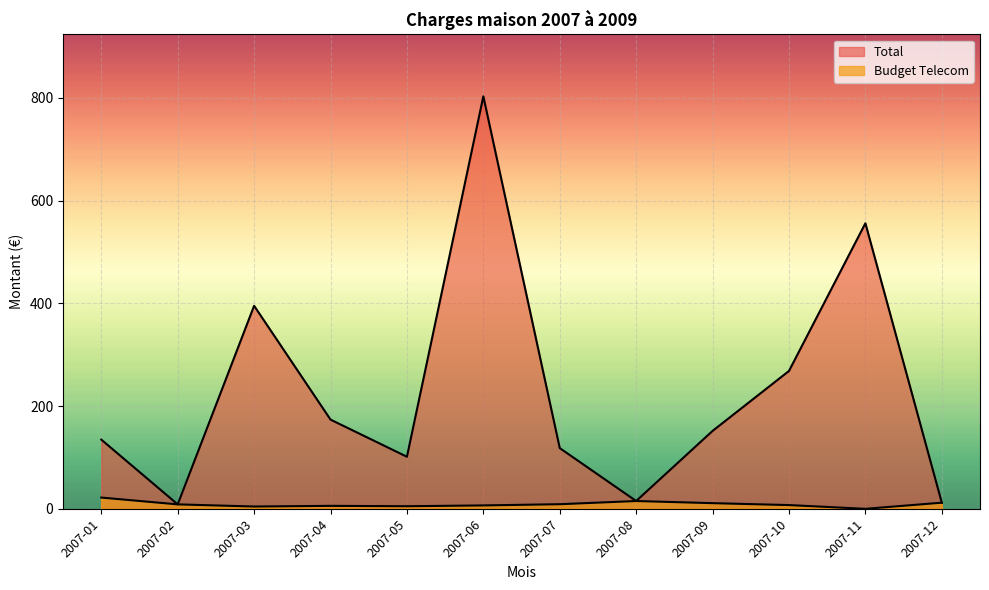

Rank the series by their average value, from lowest to highest.

Budget Telecom, Total